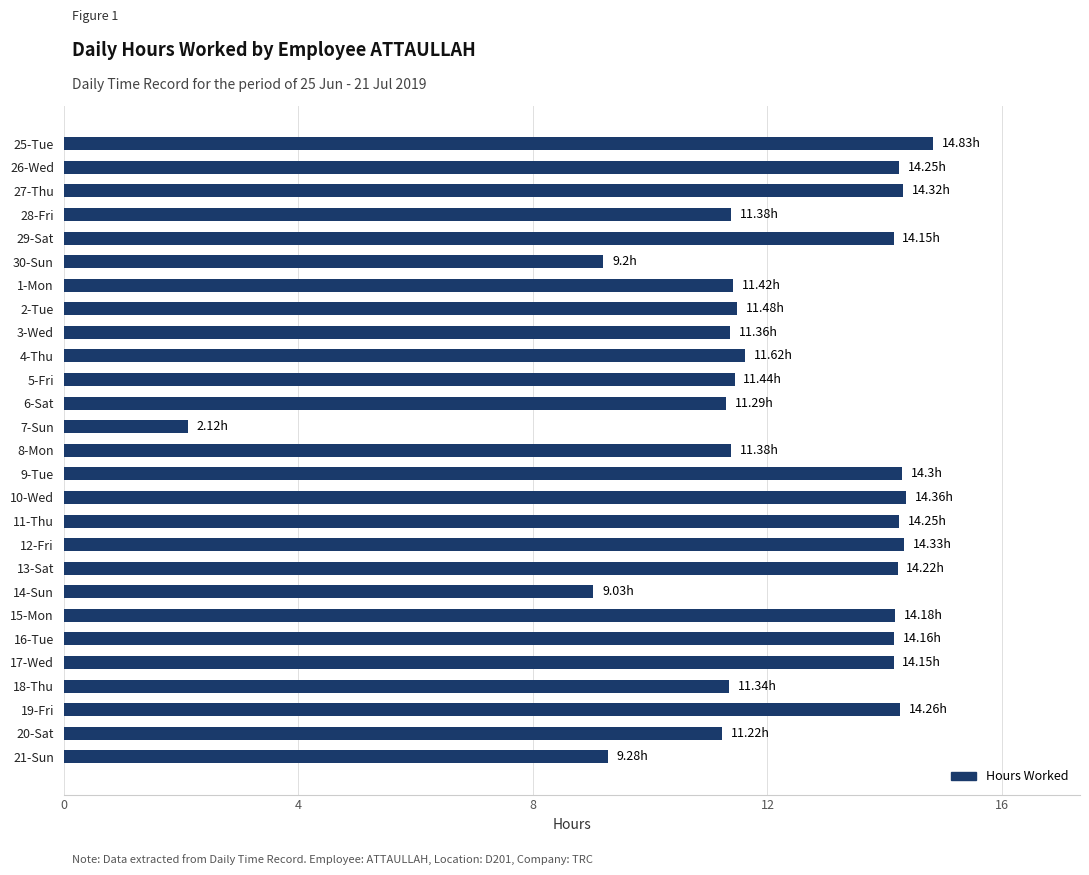

What is the ratio of the value at 20-Sat to the value at 15-Mon?

0.8